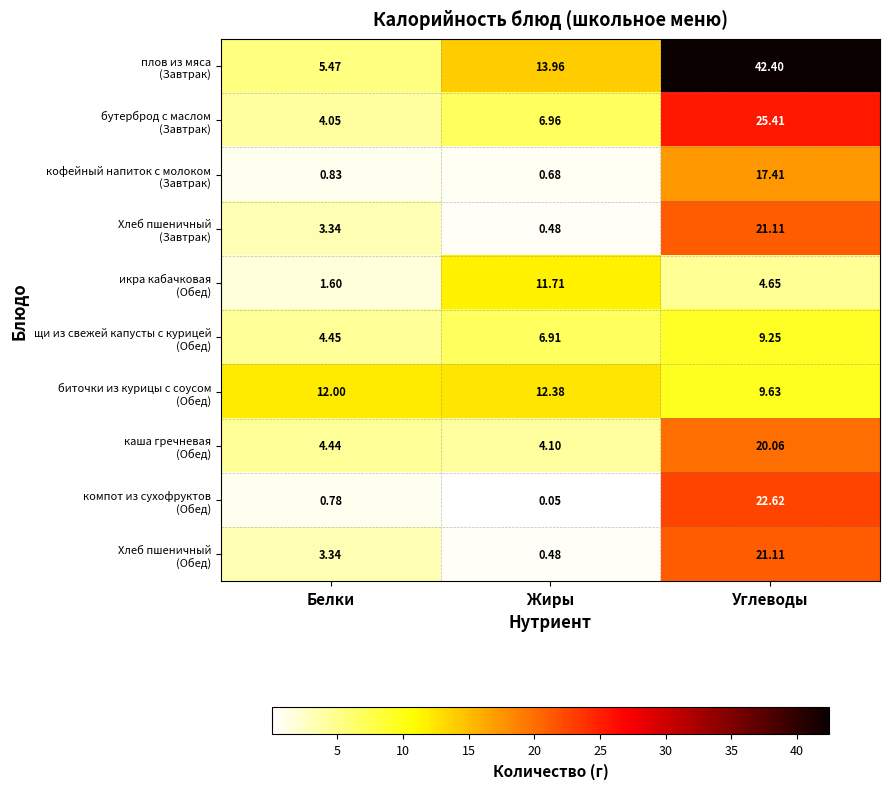

At which category is the sum across all series the highest?

Углеводы